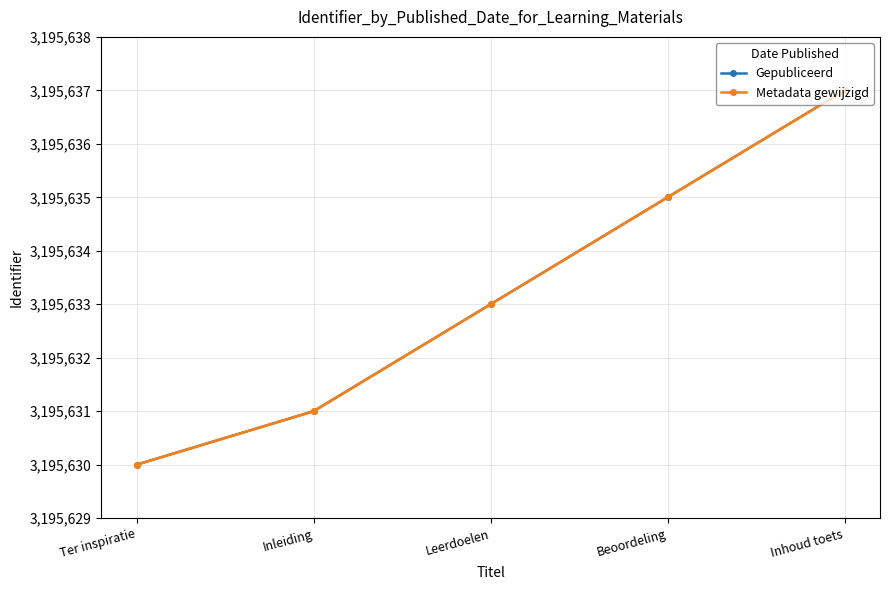

Does the chart have visible grid lines?

Yes